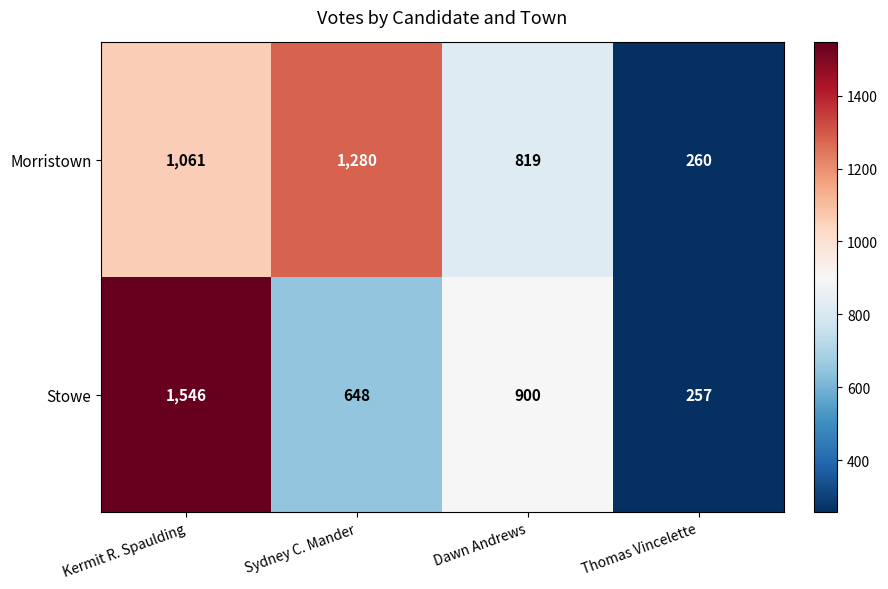

Between Sydney C. Mander and Dawn Andrews, which series saw the biggest shift?

Morristown